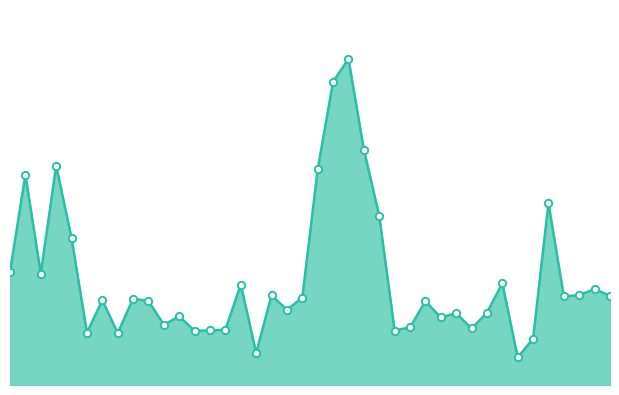

How many lines are shown in the chart?

1